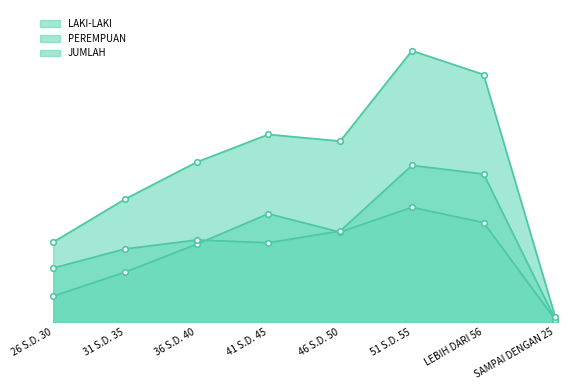

At 41 S.D. 45, list the series in order from smallest to largest.

PEREMPUAN, LAKI-LAKI, JUMLAH